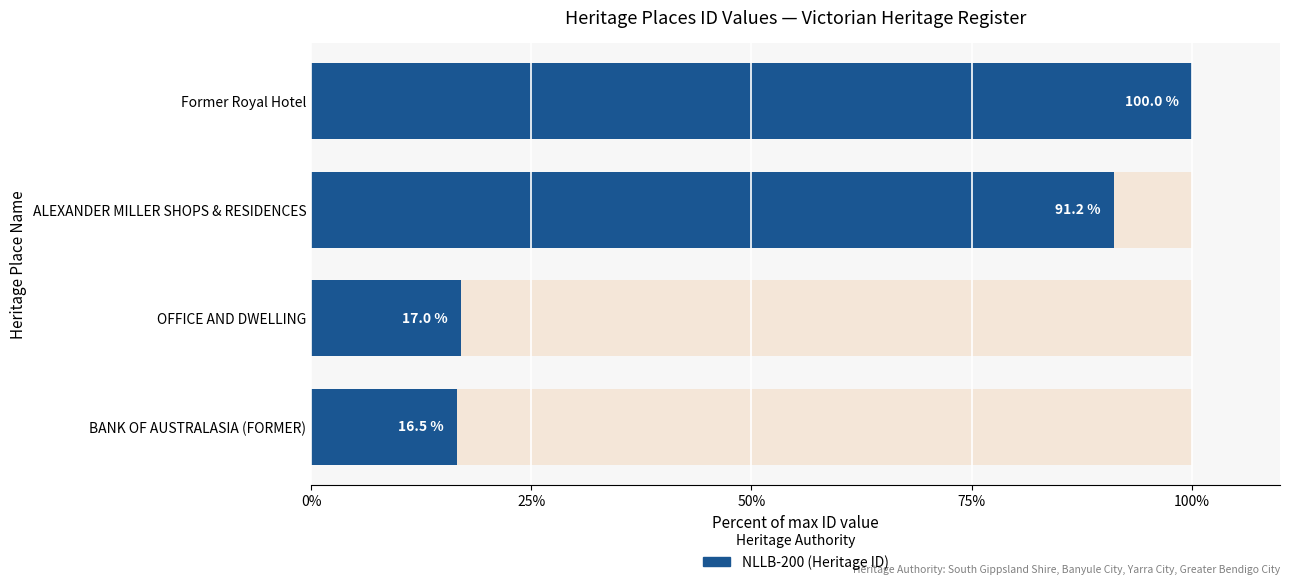

Which has a higher value, BANK OF AUSTRALASIA (FORMER) or Former Royal Hotel?

Former Royal Hotel